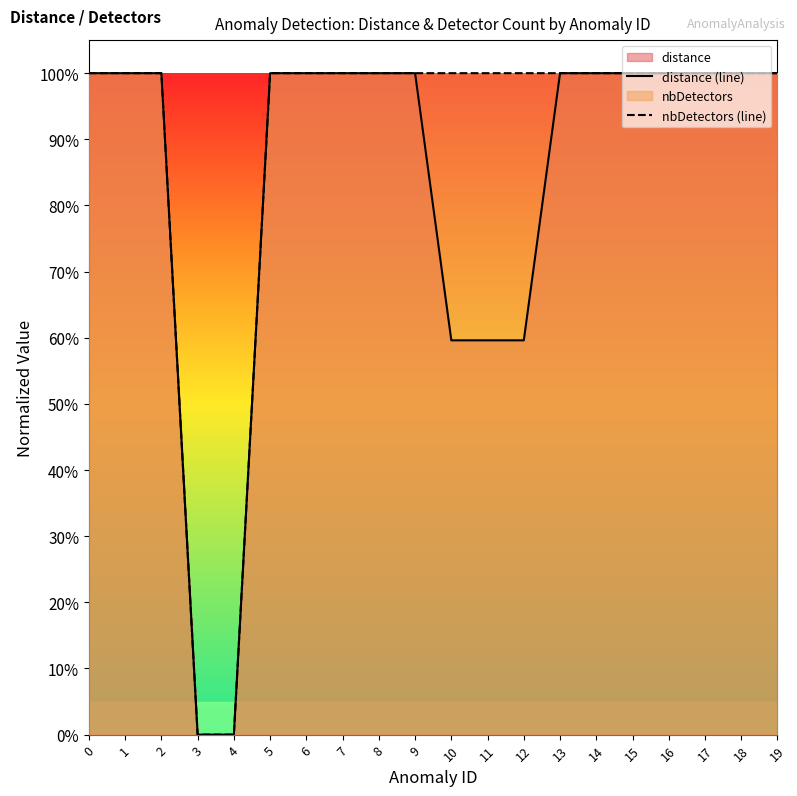

Rank the series by their average value, from lowest to highest.

distance (line), nbDetectors (line)